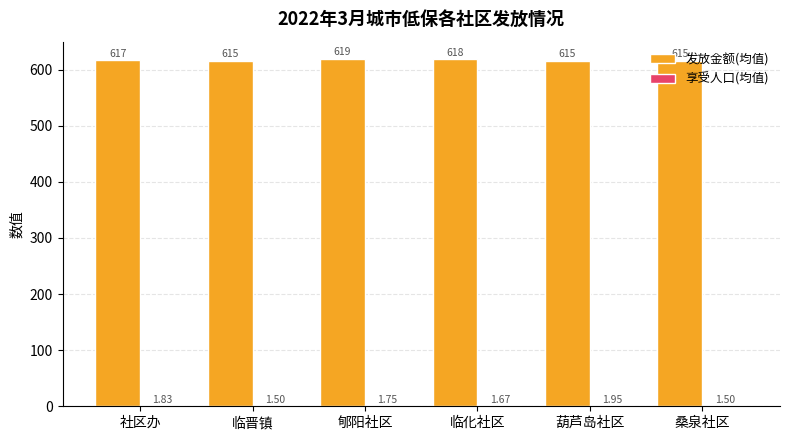

True or false: 发放金额(均值) has a value of 615.0 at 桑泉社区.

True